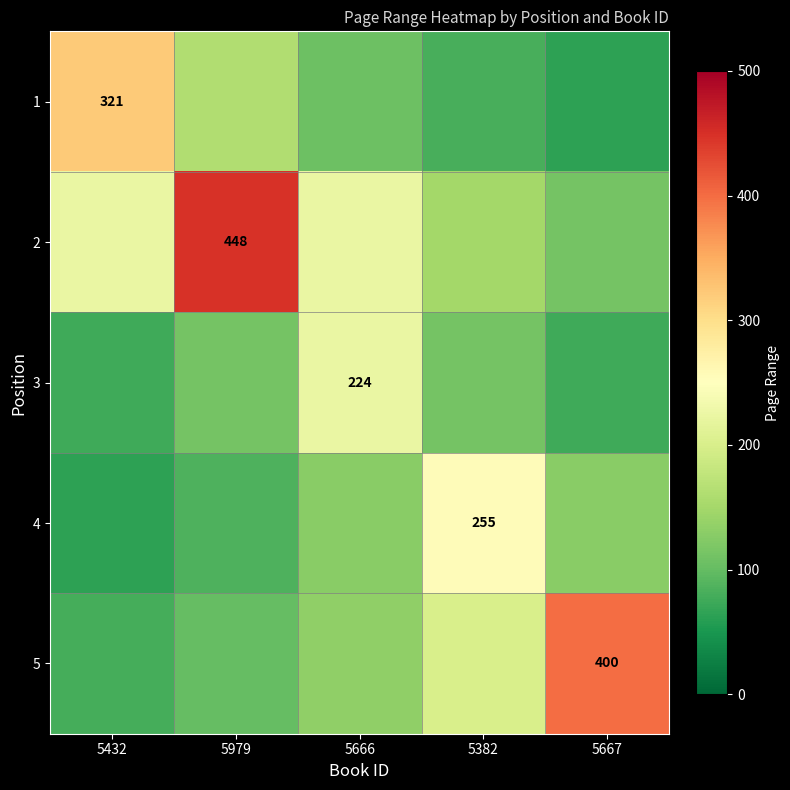

At how many categories does at least one series exceed 136?

5